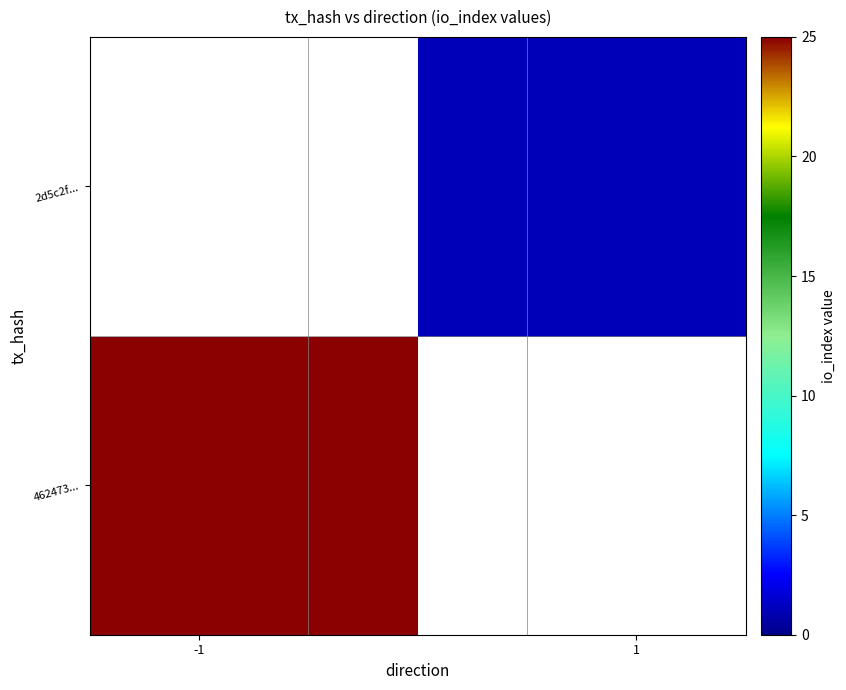

At how many categories does at least one series exceed 14?

1